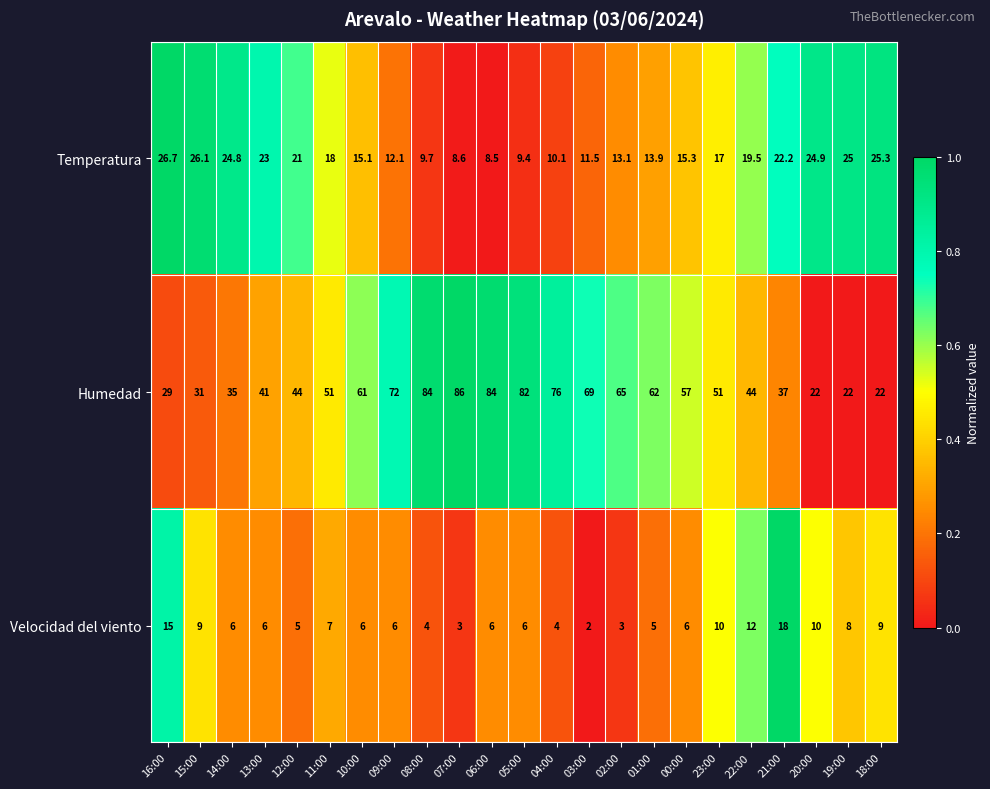

What is the average value of the Velocidad del viento series?

7.2